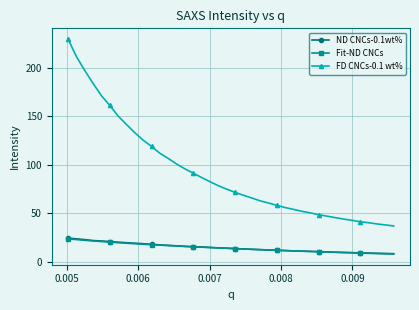

Which series has the largest total across all categories?

FD CNCs-0.1 wt%